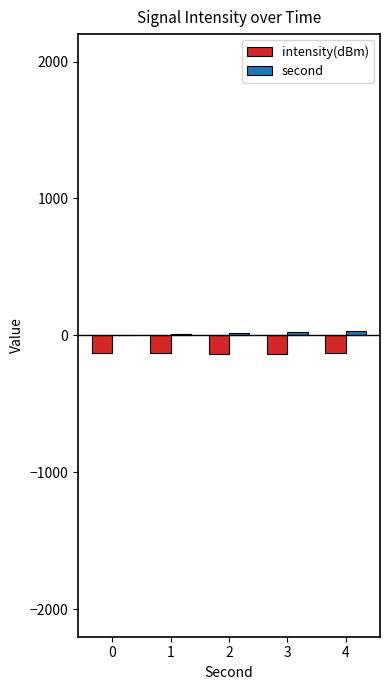

The value of intensity(dBm) at 4 is -129.3. True or false?

True